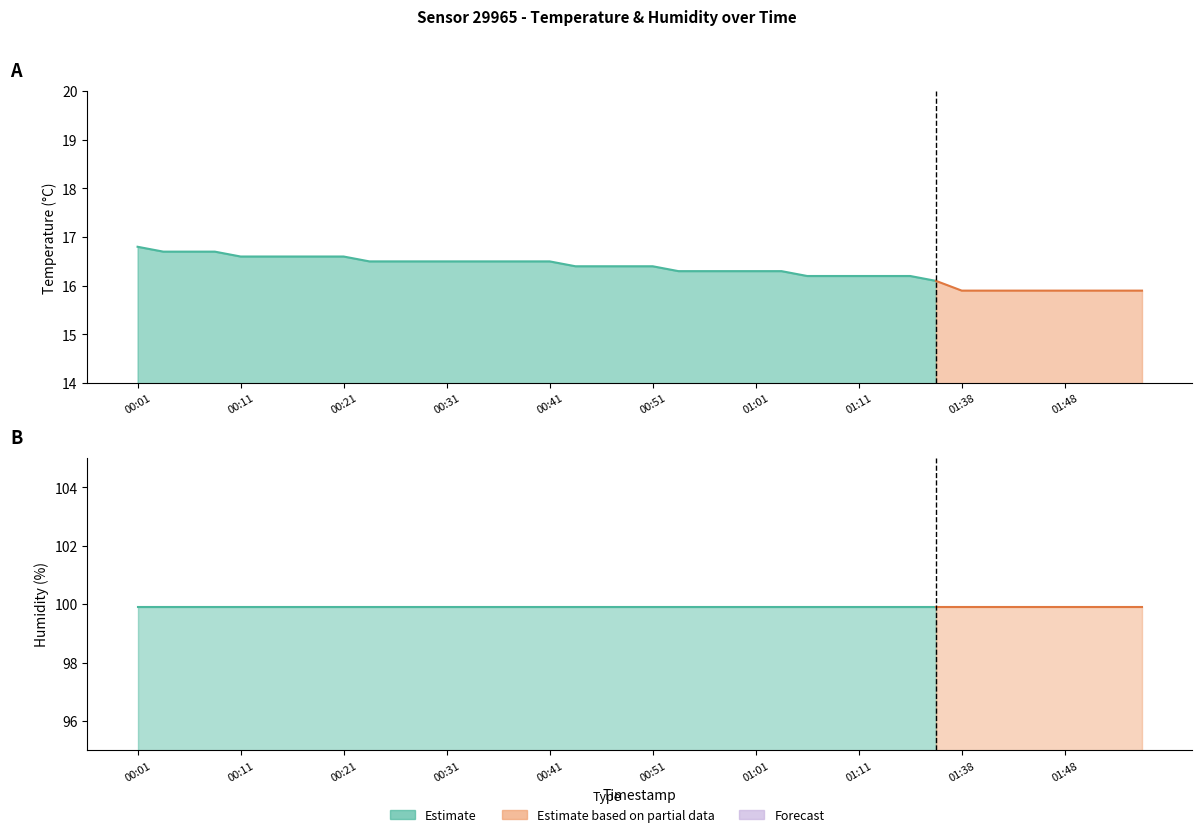

The value of temperature at 00:23 is 11.2. True or false?

False